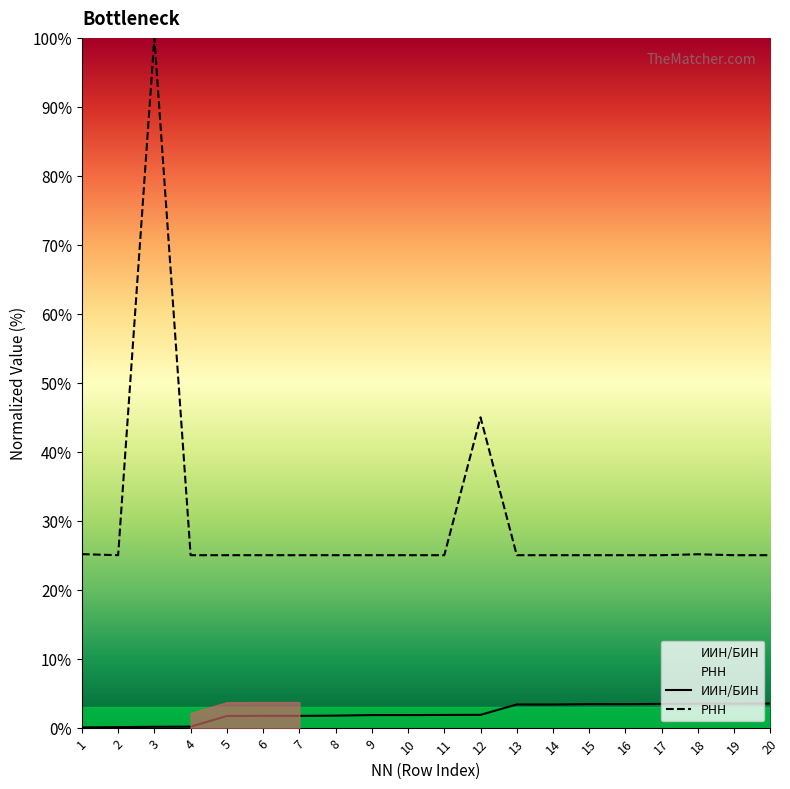

What are all the series names shown in the legend?

ИИН/БИН, РНН